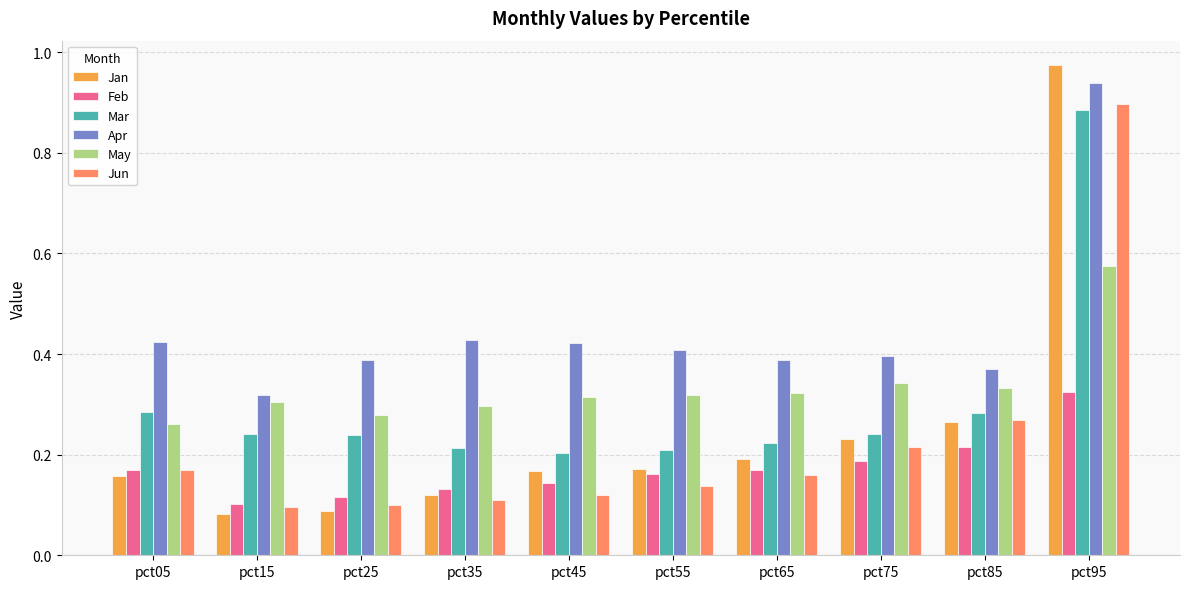

How many bars are there in each group?

6